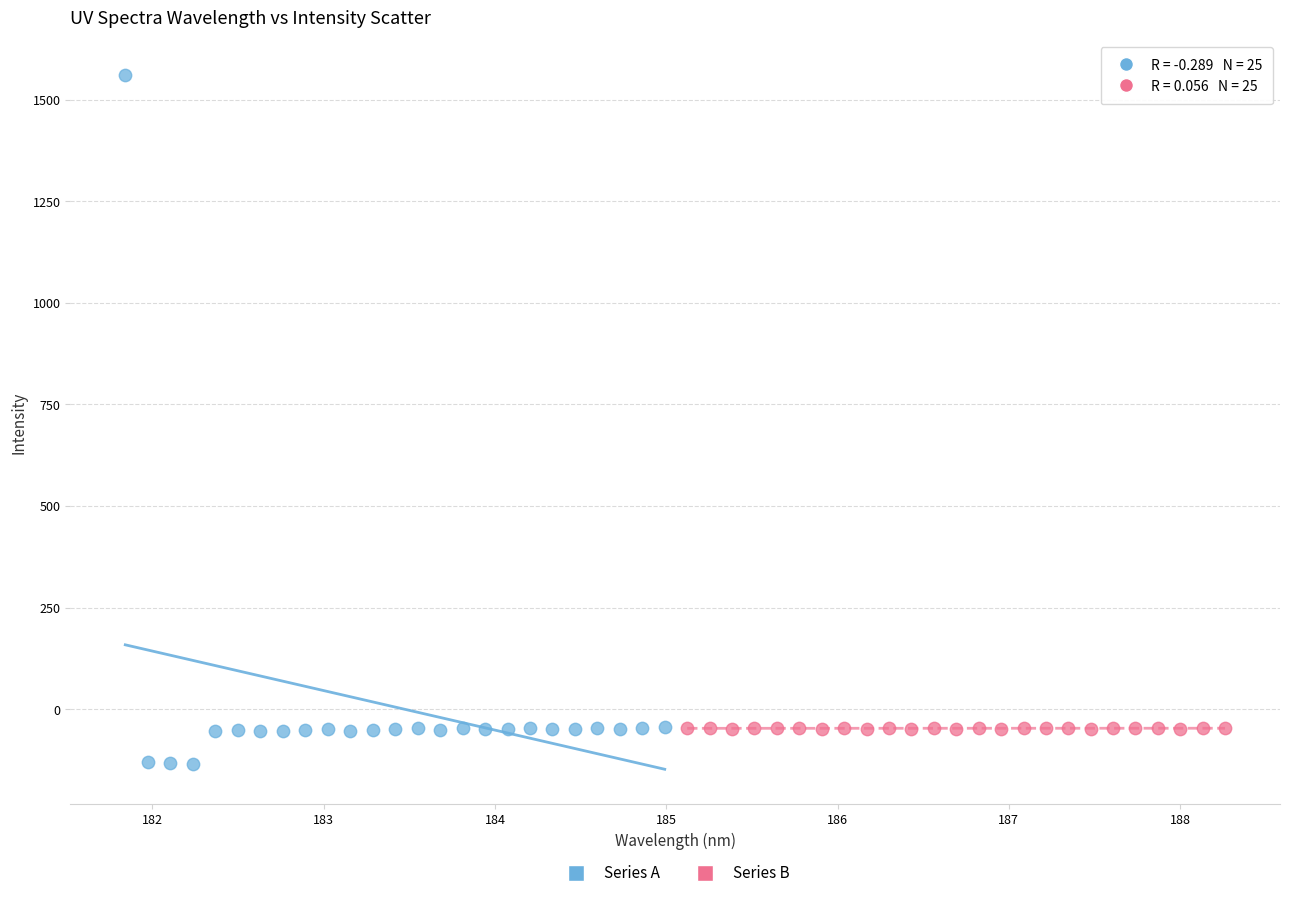

Which series reaches the maximum Y coordinate?

Series A